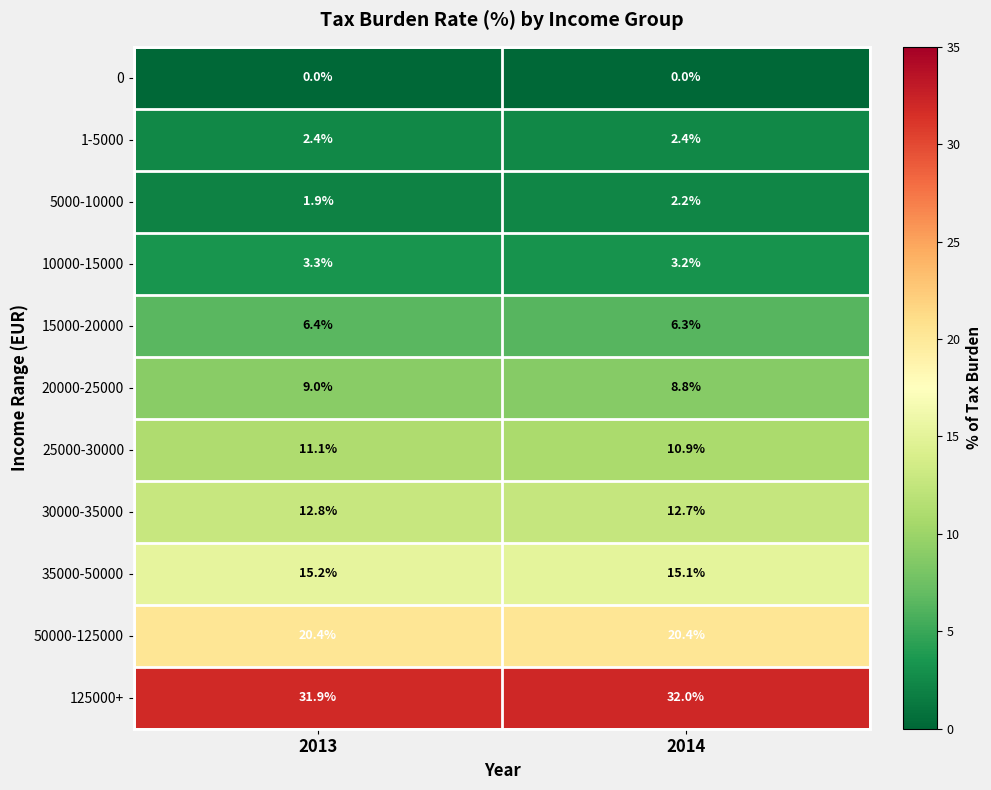

The 50000-125000 series shows 20.4 at 2013. True or false?

True